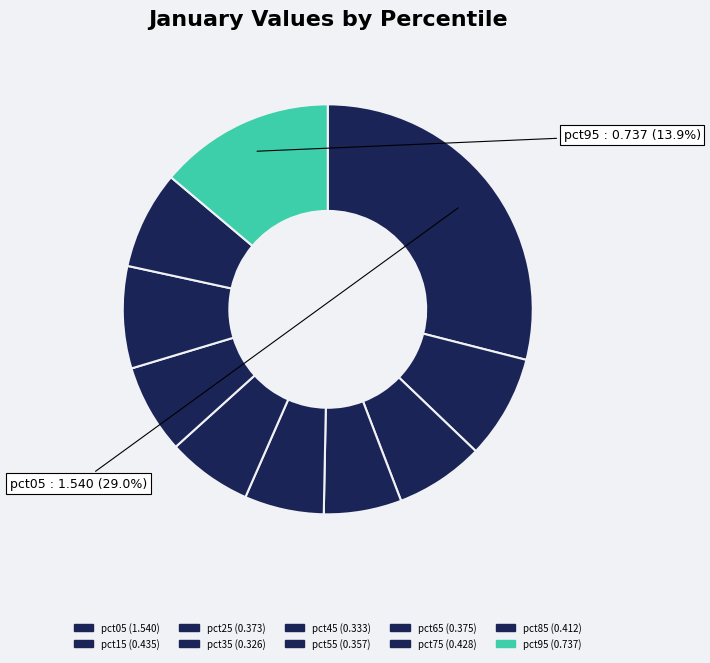

Is it true that pct95 is 5% of the pie?

False